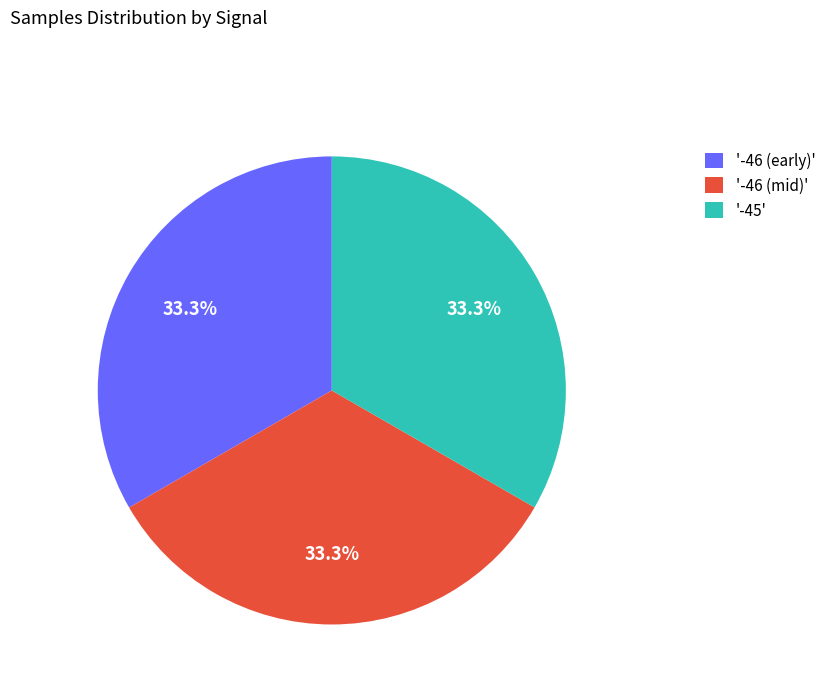

Approximately how many times larger is the value at '-45' compared to '-46 (early)'?

1.0